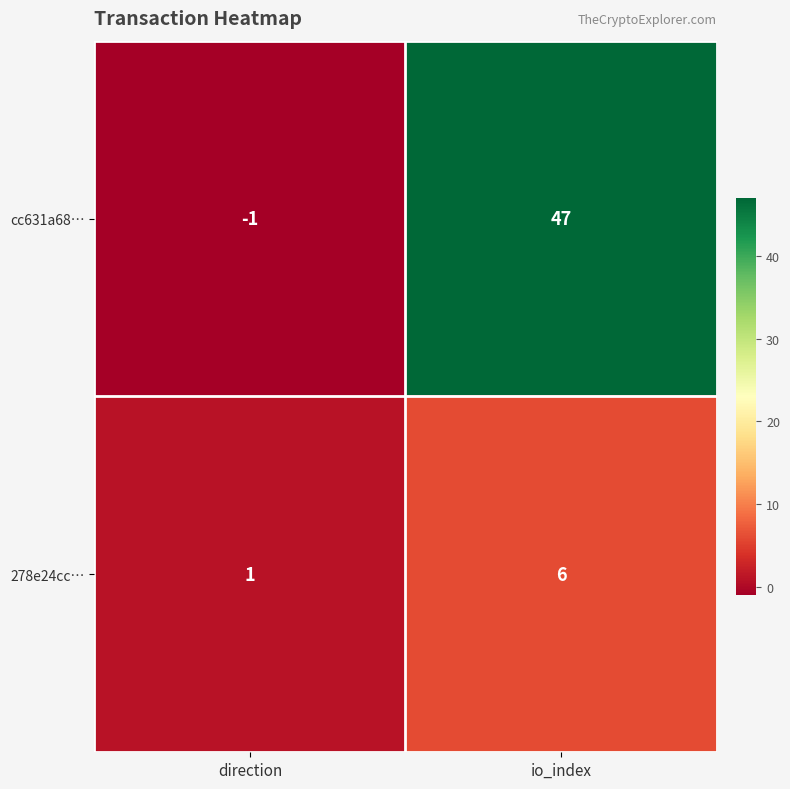

At which label is cc631a68… closest to 23?

direction